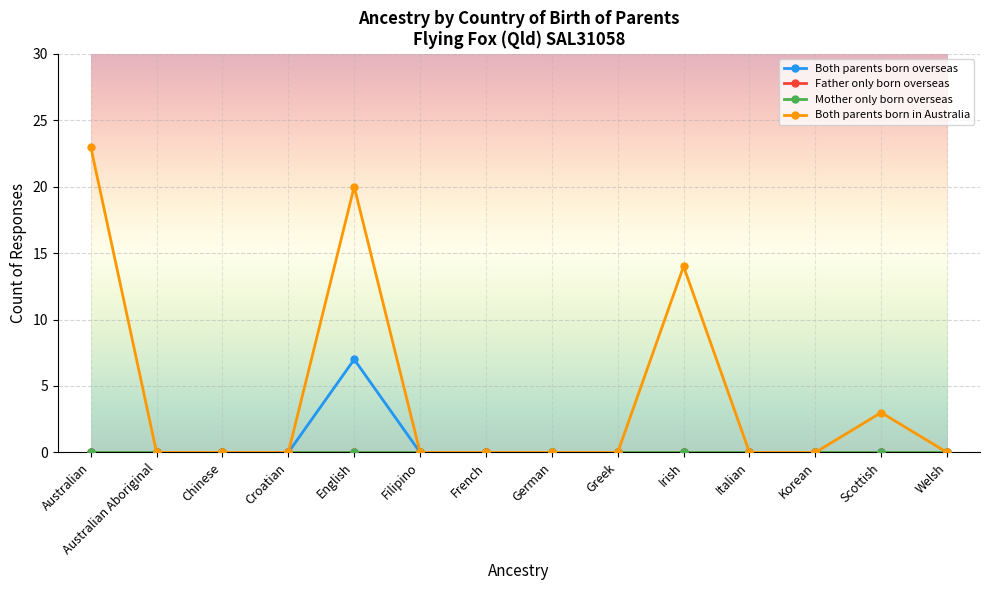

Does the chart have visible grid lines?

Yes